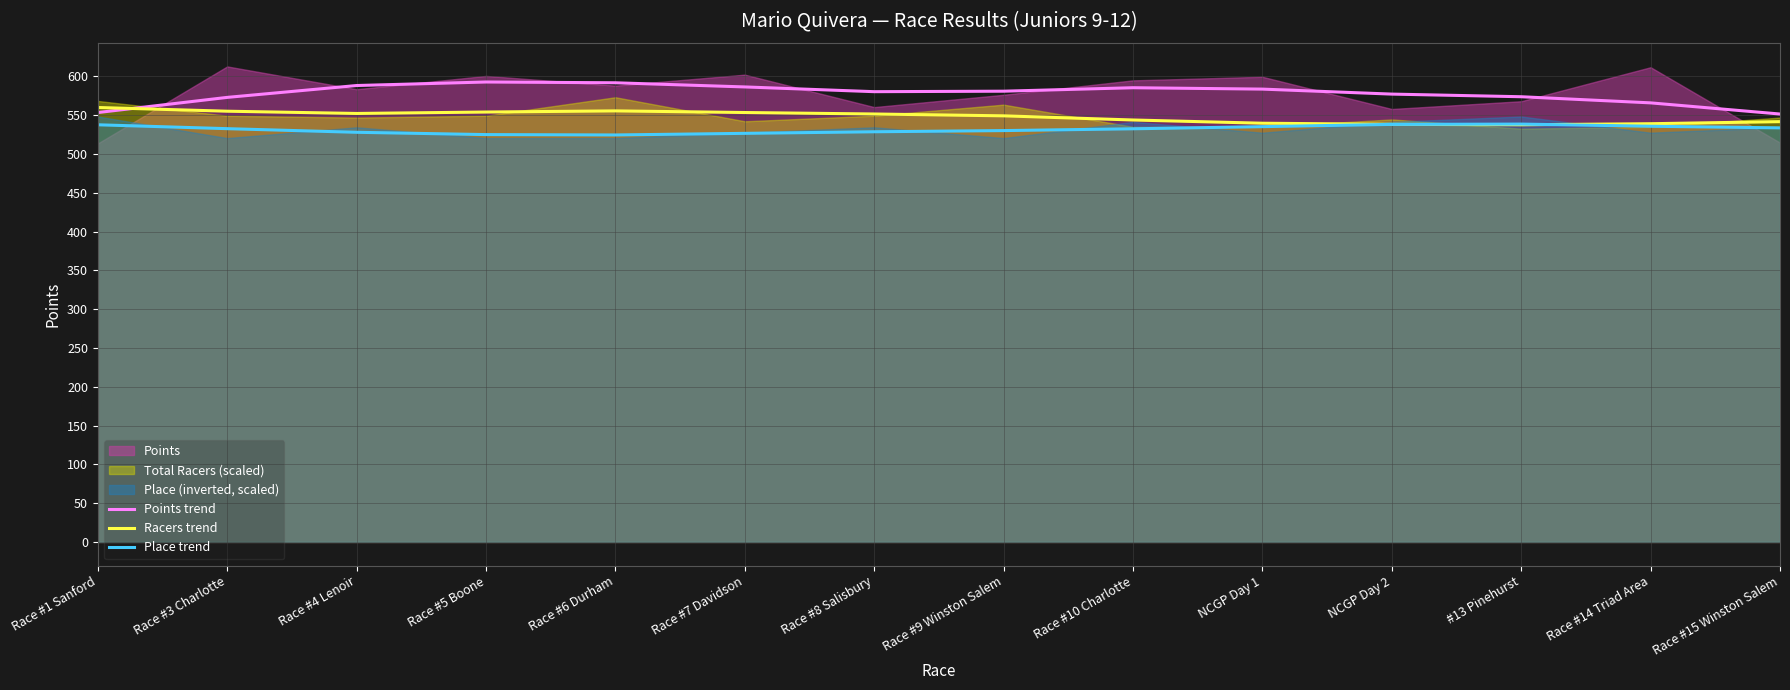

What is the maximum value for Place trend?

538.6